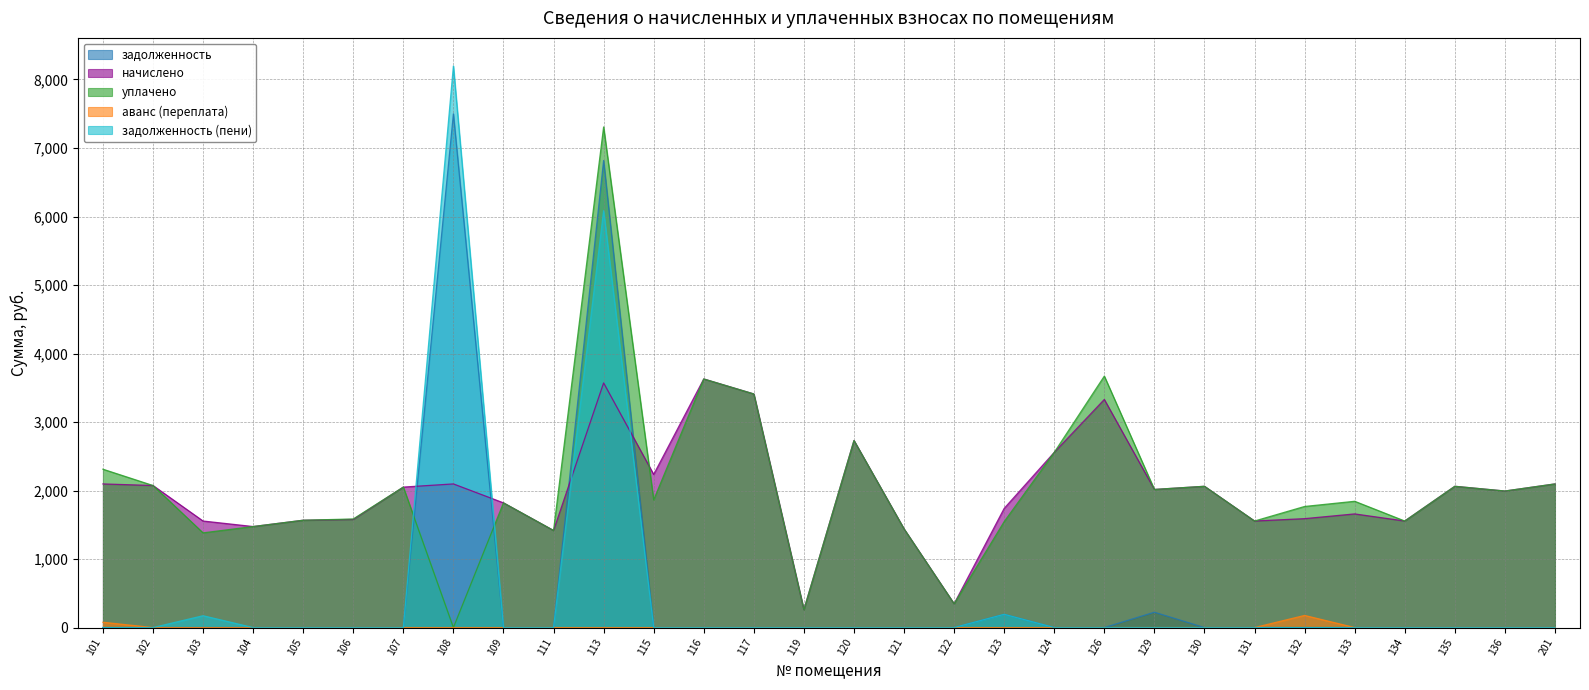

Which series has the largest range (max minus min)?

задолженность (пени)